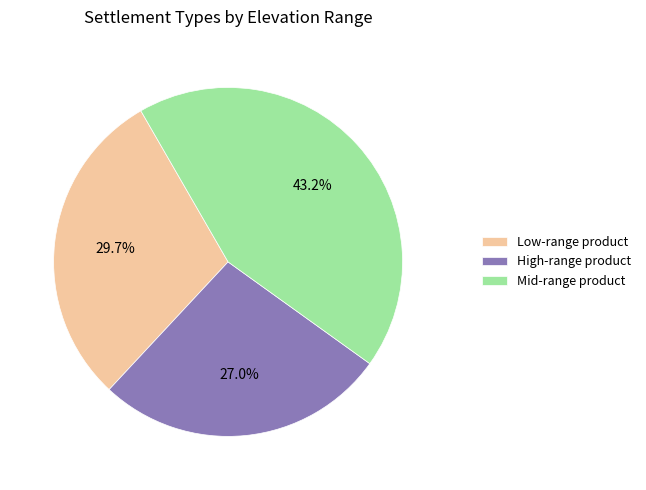

What percentage is NOT represented by Mid-range product?

56.8%